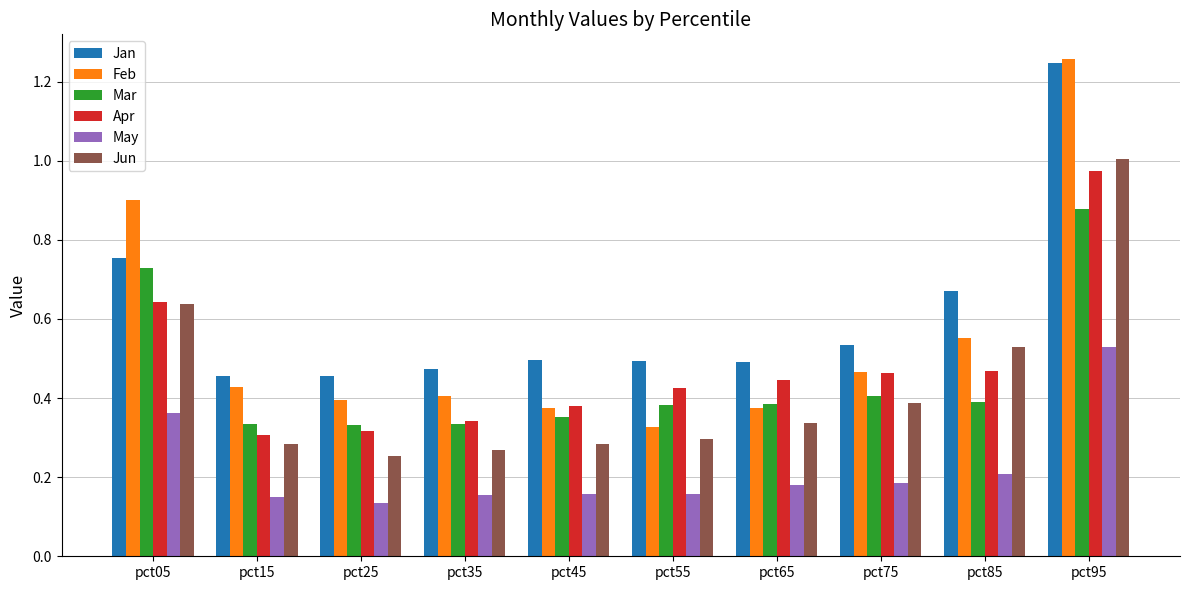

Which series has the largest total across all categories?

Jan